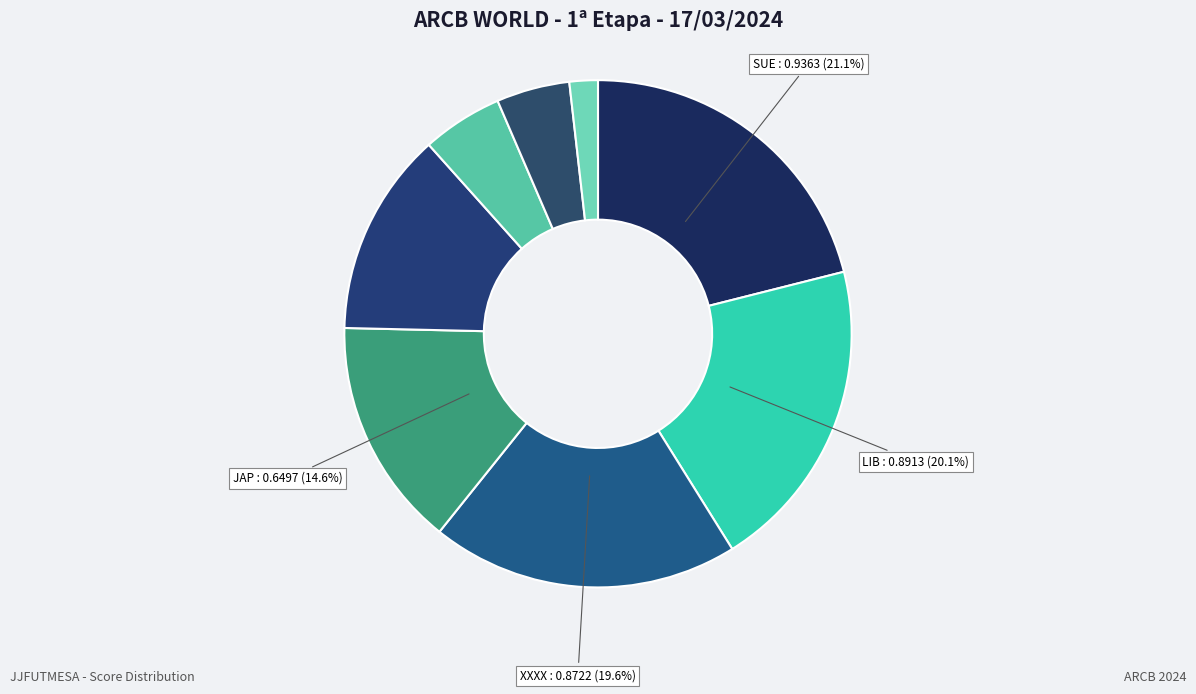

Is there any slice that represents more than half of the pie?

No